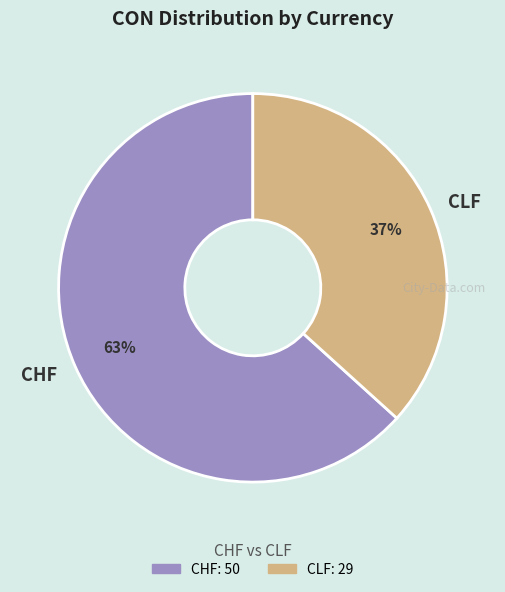

Rank the categories by value from lowest to highest.

CLF, CHF